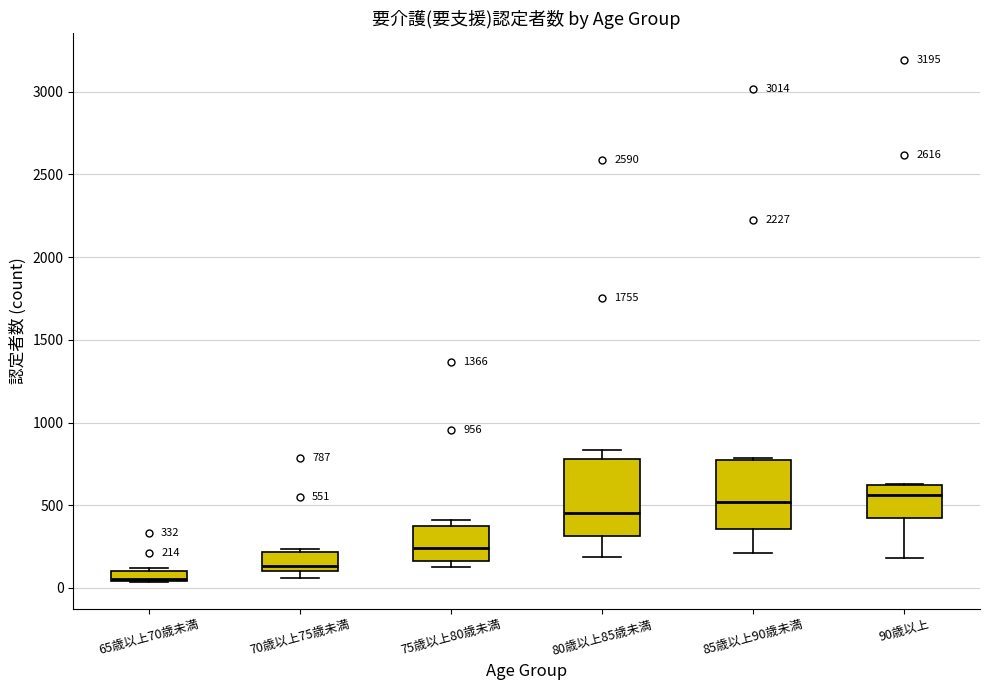

Which box has the lowest median line?

65歳以上70歳未満